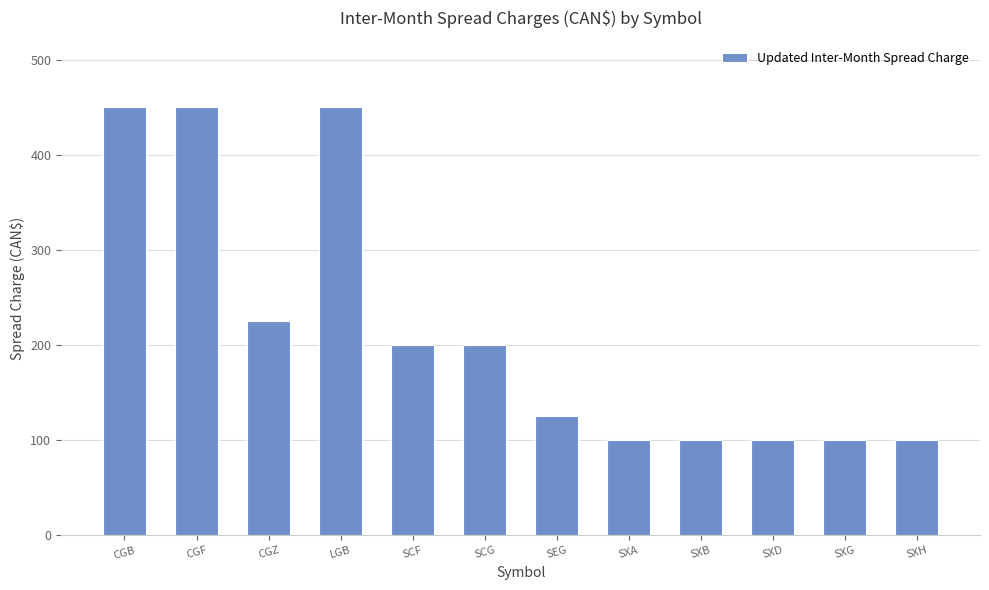

What is the maximum value shown in the chart?

450